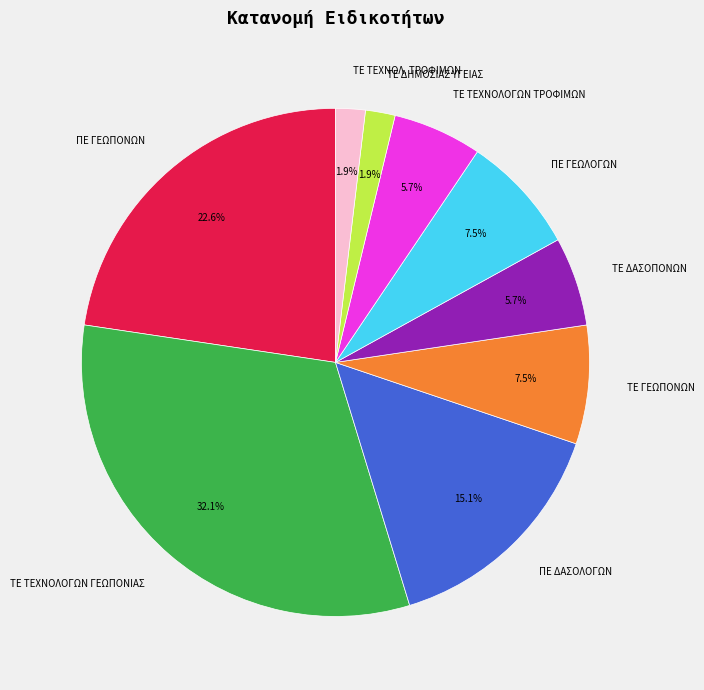

Which has a higher value, ΠΕ ΔΑΣΟΛΟΓΩΝ or ΤΕ ΓΕΩΠΟΝΩΝ?

ΠΕ ΔΑΣΟΛΟΓΩΝ